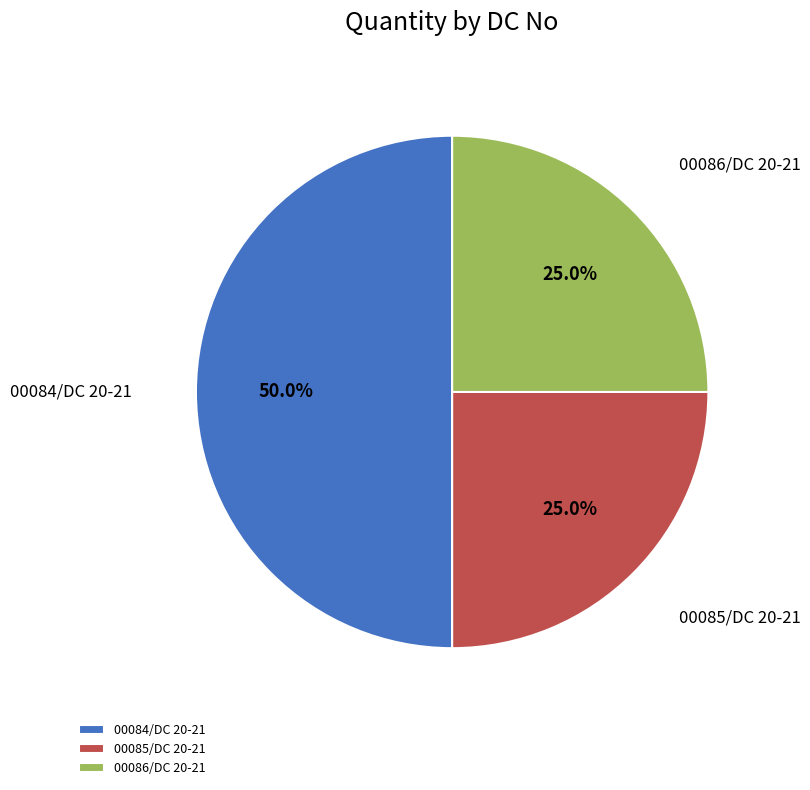

Count the number of slices in the pie.

3